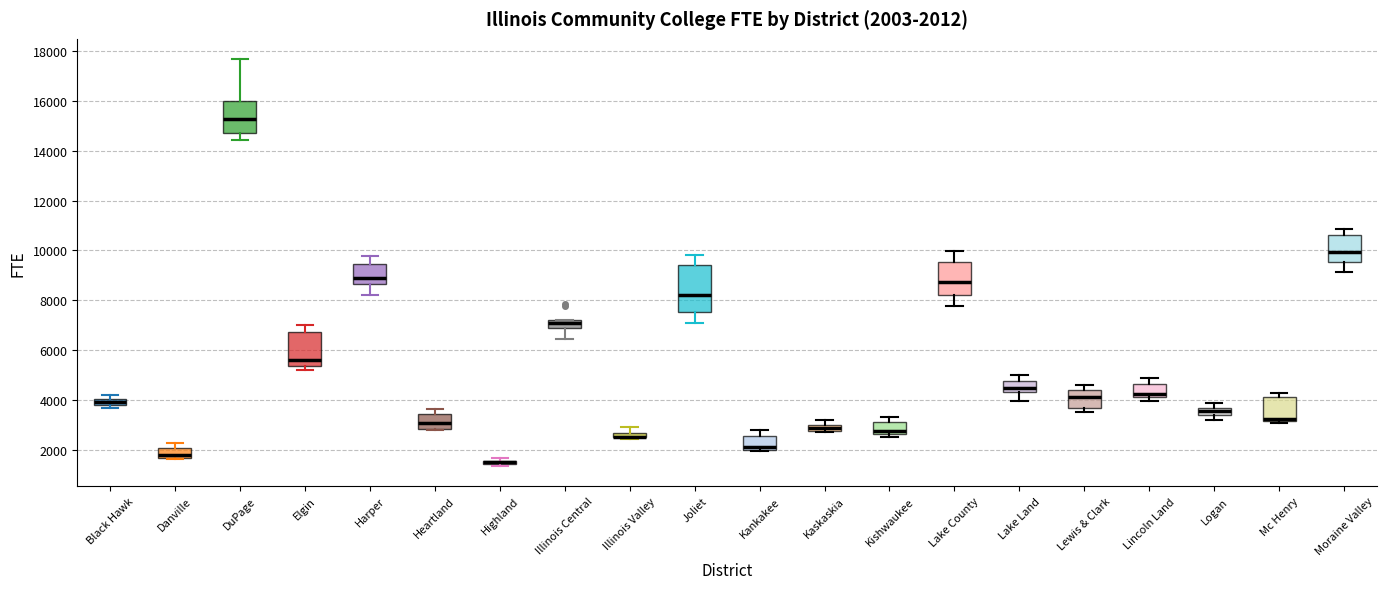

Which box is the tallest, from its lower edge to its upper edge?

Joliet